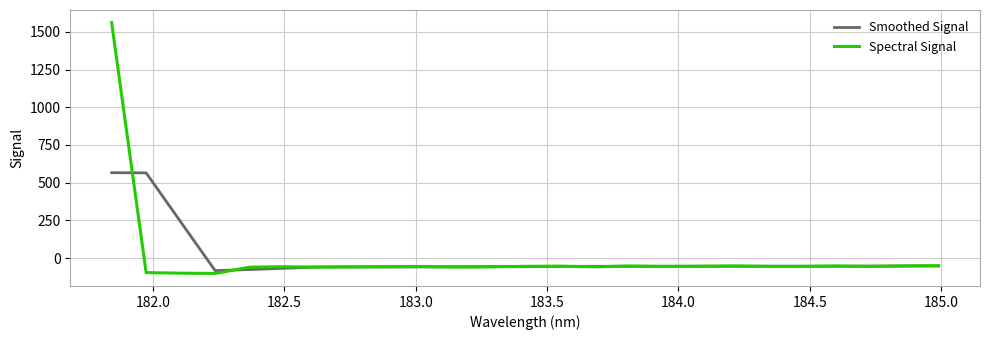

What is the smallest value displayed?

-101.6